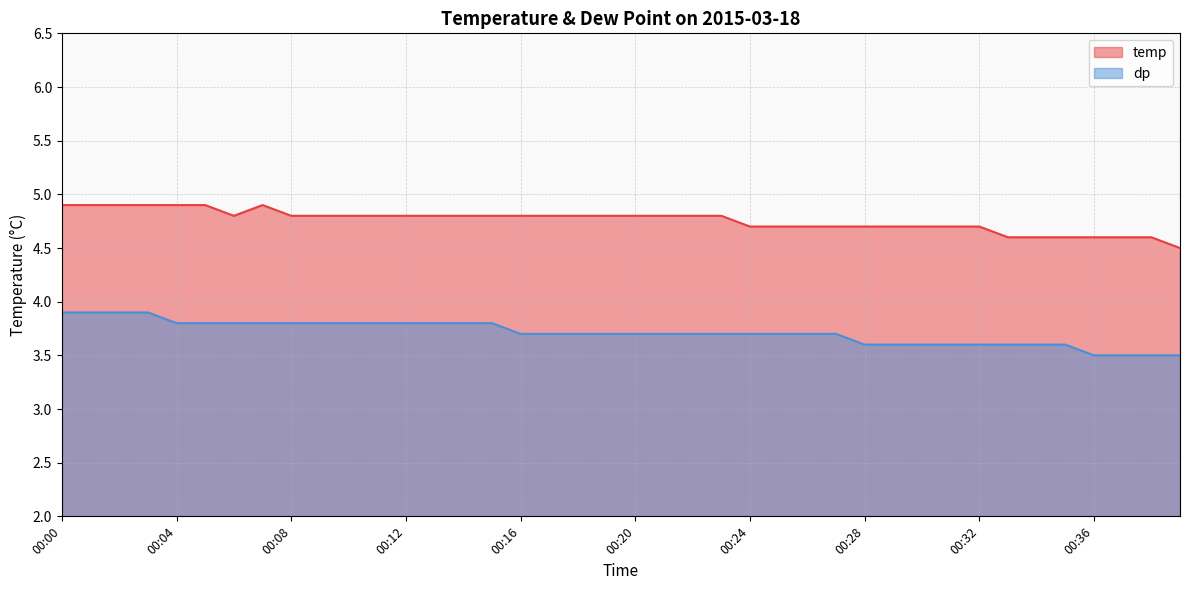

Does the chart have visible grid lines?

Yes